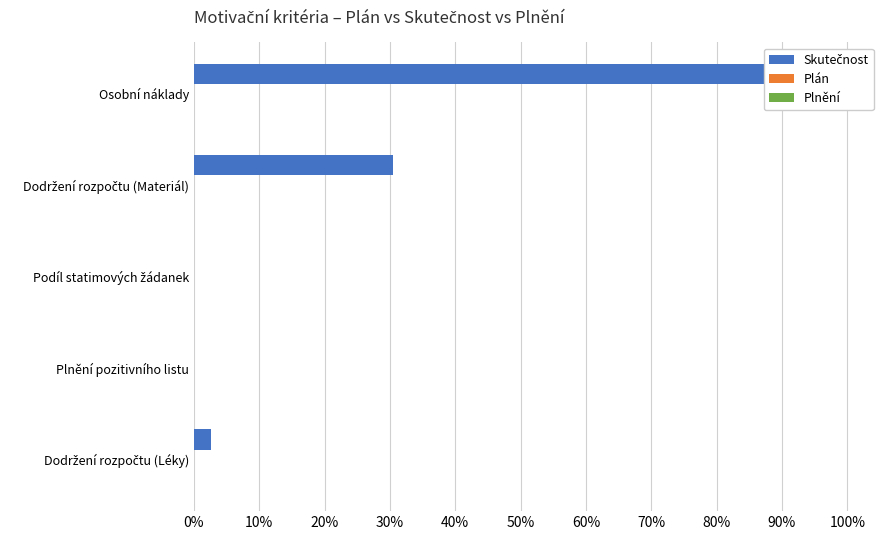

Are the bars horizontal?

Yes